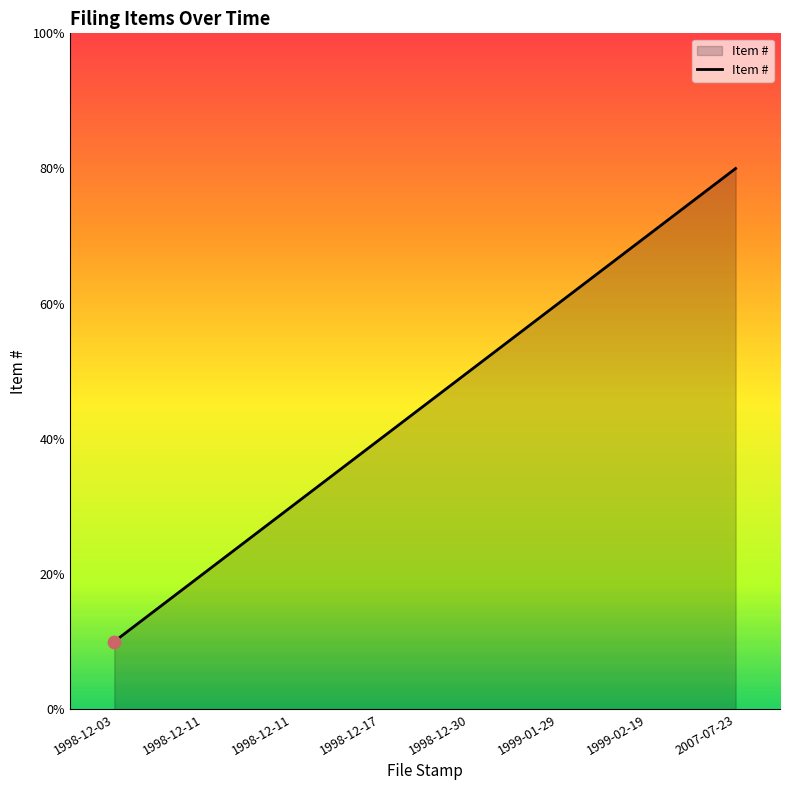

Does the chart have visible grid lines?

No